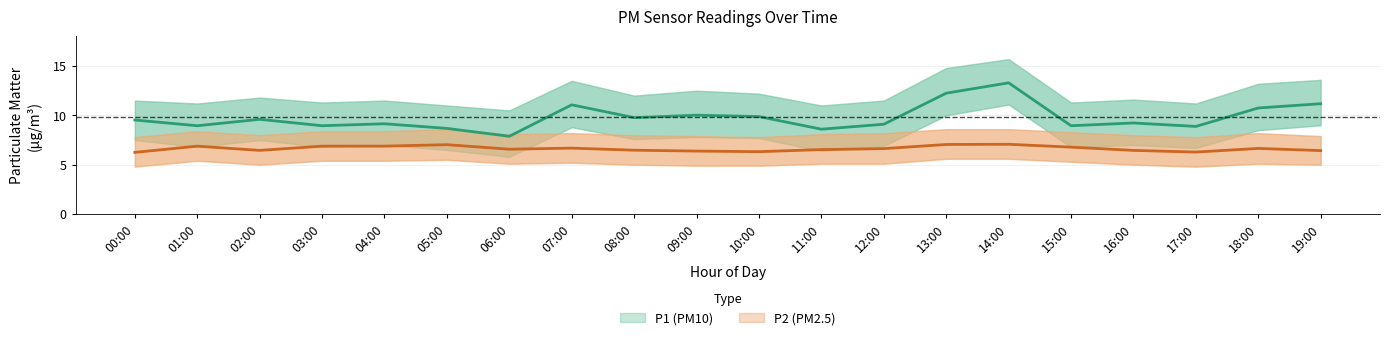

Reading left to right, extract all data points from this chart.

P1: 00:00=9.5	01:00=8.9	02:00=9.6	03:00=8.9	04:00=9.2	05:00=8.7	06:00=7.9	07:00=11.1	08:00=9.8	09:00=10.0	10:00=9.9	11:00=8.6	12:00=9.1	13:00=12.2	14:00=13.3	15:00=8.9	16:00=9.2	17:00=8.9	18:00=10.8	19:00=11.2
P1_upper: 00:00=11.5	01:00=11.2	02:00=11.8	03:00=11.3	04:00=11.5	05:00=11.0	06:00=10.5	07:00=13.5	08:00=12.0	09:00=12.5	10:00=12.2	11:00=11.0	12:00=11.5	13:00=14.8	14:00=15.7	15:00=11.3	16:00=11.6	17:00=11.2	18:00=13.2	19:00=13.6
P1_lower: 00:00=7.5	01:00=6.8	02:00=7.5	03:00=6.8	04:00=7.0	05:00=6.5	06:00=5.8	07:00=8.8	08:00=7.6	09:00=7.8	10:00=7.7	11:00=6.4	12:00=6.9	13:00=10.0	14:00=11.1	15:00=6.8	16:00=7.0	17:00=6.7	18:00=8.5	19:00=9.0
P2: 00:00=6.2	01:00=6.9	02:00=6.5	03:00=6.9	04:00=6.9	05:00=7.0	06:00=6.6	07:00=6.7	08:00=6.5	09:00=6.4	10:00=6.3	11:00=6.5	12:00=6.6	13:00=7.0	14:00=7.1	15:00=6.8	16:00=6.5	17:00=6.3	18:00=6.7	19:00=6.4
P2_upper: 00:00=7.8	01:00=8.4	02:00=8.0	03:00=8.4	04:00=8.4	05:00=8.6	06:00=8.1	07:00=8.2	08:00=8.0	09:00=7.9	10:00=7.8	11:00=8.1	12:00=8.2	13:00=8.6	14:00=8.6	15:00=8.3	16:00=8.0	17:00=7.8	18:00=8.2	19:00=7.9
P2_lower: 00:00=4.8	01:00=5.4	02:00=5.0	03:00=5.4	04:00=5.4	05:00=5.5	06:00=5.1	07:00=5.2	08:00=5.0	09:00=4.9	10:00=4.9	11:00=5.1	12:00=5.1	13:00=5.6	14:00=5.6	15:00=5.3	16:00=5.0	17:00=4.8	18:00=5.1	19:00=5.0